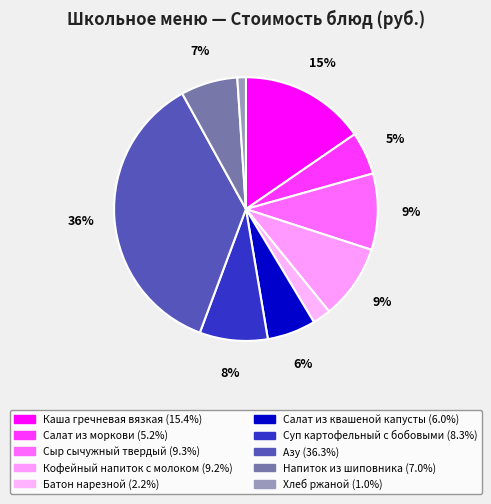

Does Кофейный напиток с молоком represent more than half of the total?

No